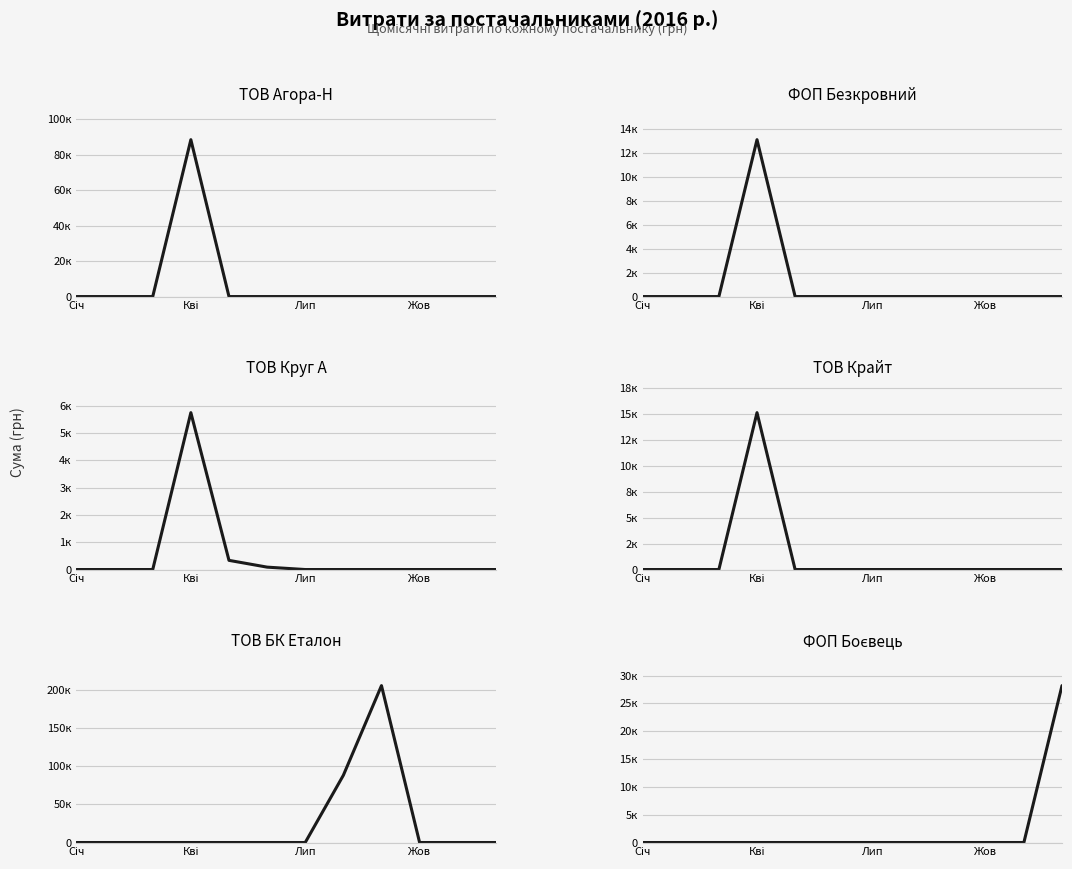

What position from the left is Жов?

10